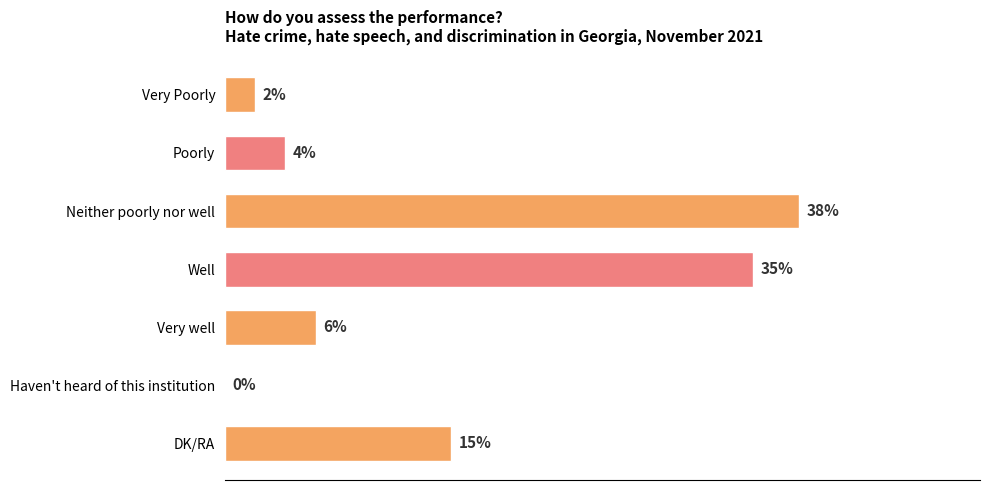

Which has a higher value, Poorly or Neither poorly nor well?

Neither poorly nor well